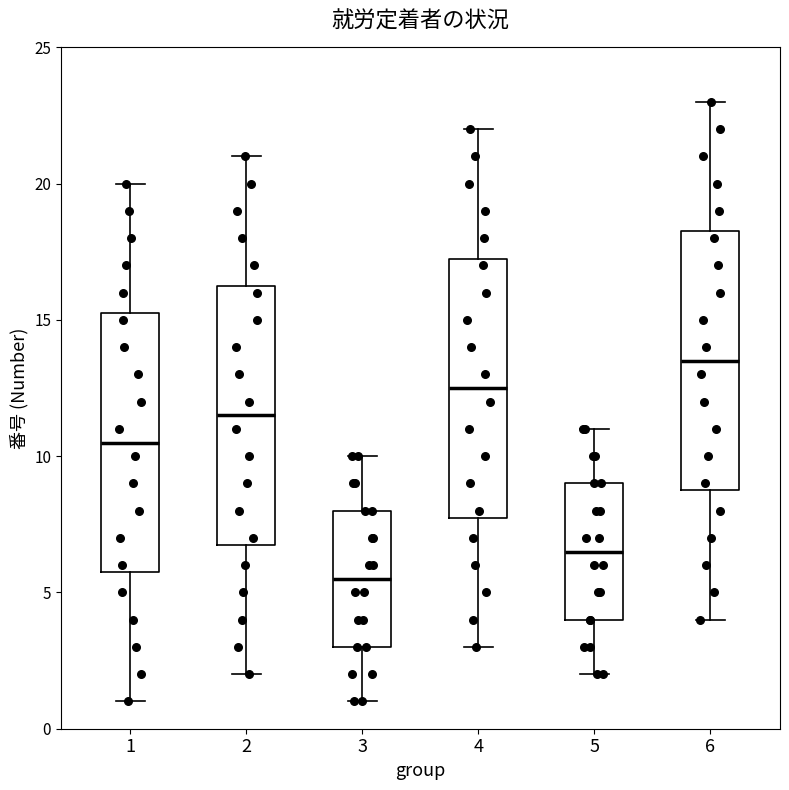

Which box's median line is the highest?

6